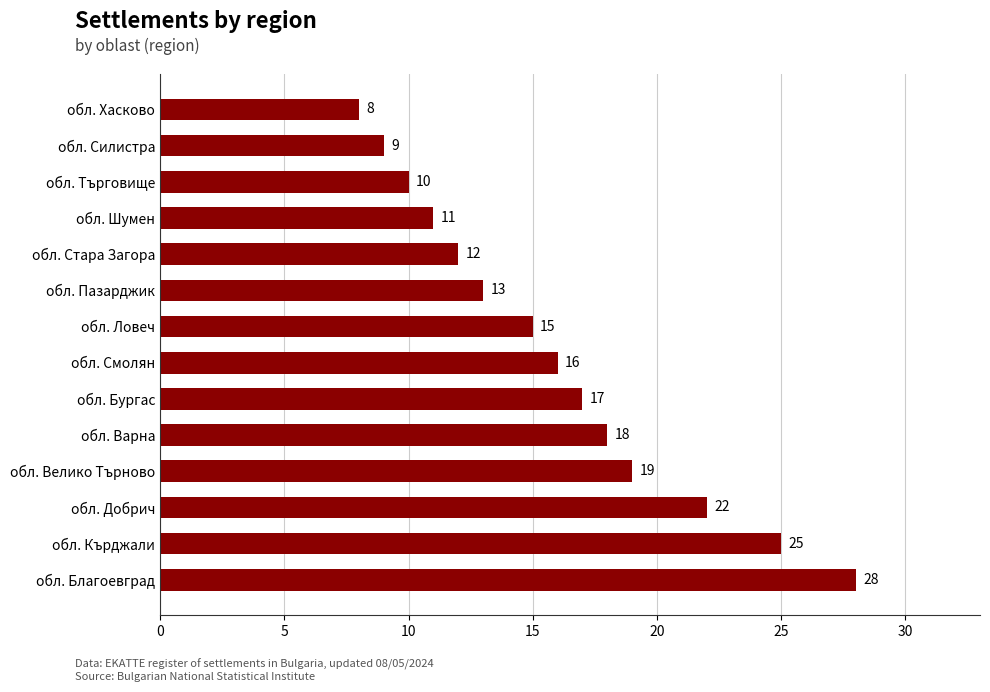

List the labels in order of value, largest first.

обл. Благоевград, обл. Кърджали, обл. Добрич, обл. Велико Търново, обл. Варна, обл. Бургас, обл. Смолян, обл. Ловеч, обл. Пазарджик, обл. Стара Загора, обл. Шумен, обл. Търговище, обл. Силистра, обл. Хасково